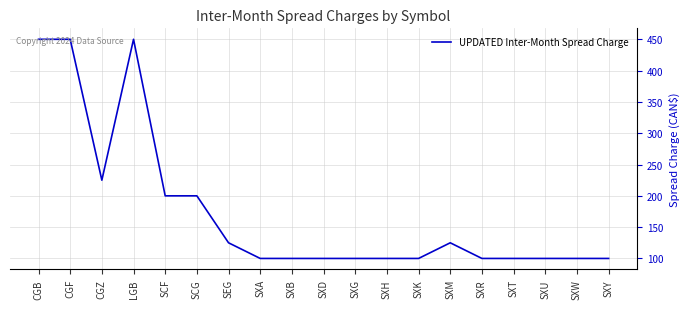

What is the difference between the values at SCG and SXM?

75